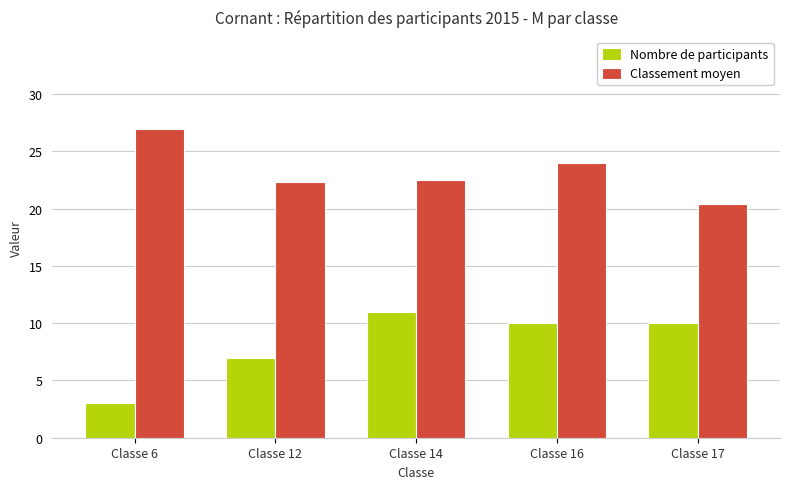

What is the total value across all series at Classe 6?

30.0